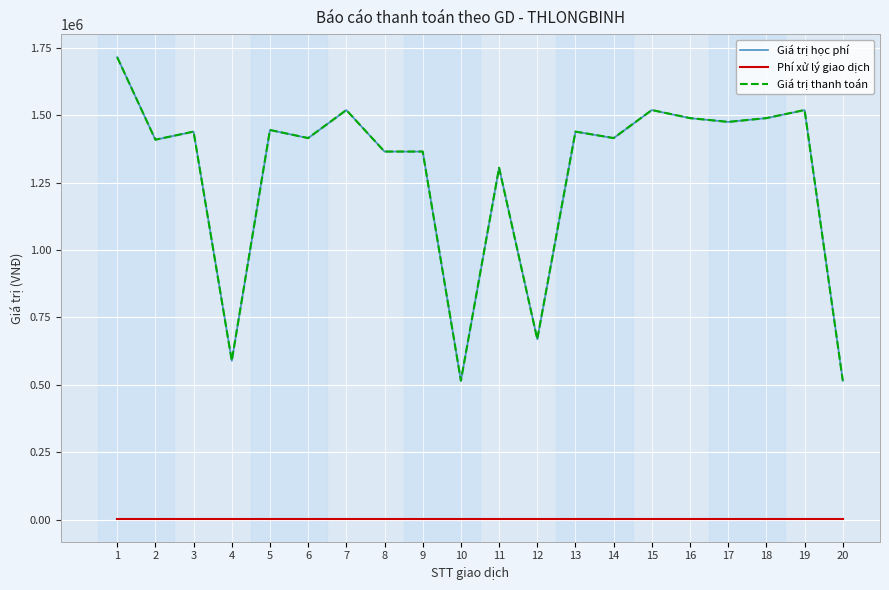

True or false: Giá trị học phí and Phí xử lý giao dịch intersect in this chart.

False